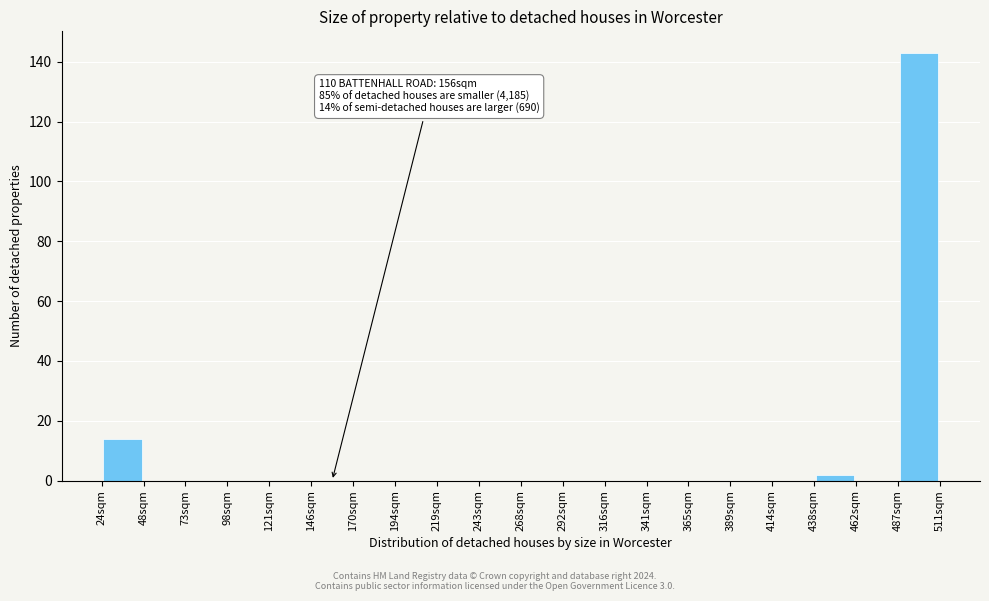

Which range on the x-axis has the tallest bar?

485 to 510